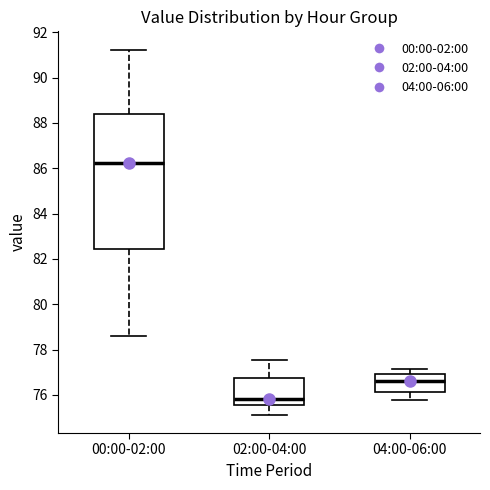

Comparing the boxes themselves (not the whiskers), which one is the tallest?

00:00-02:00